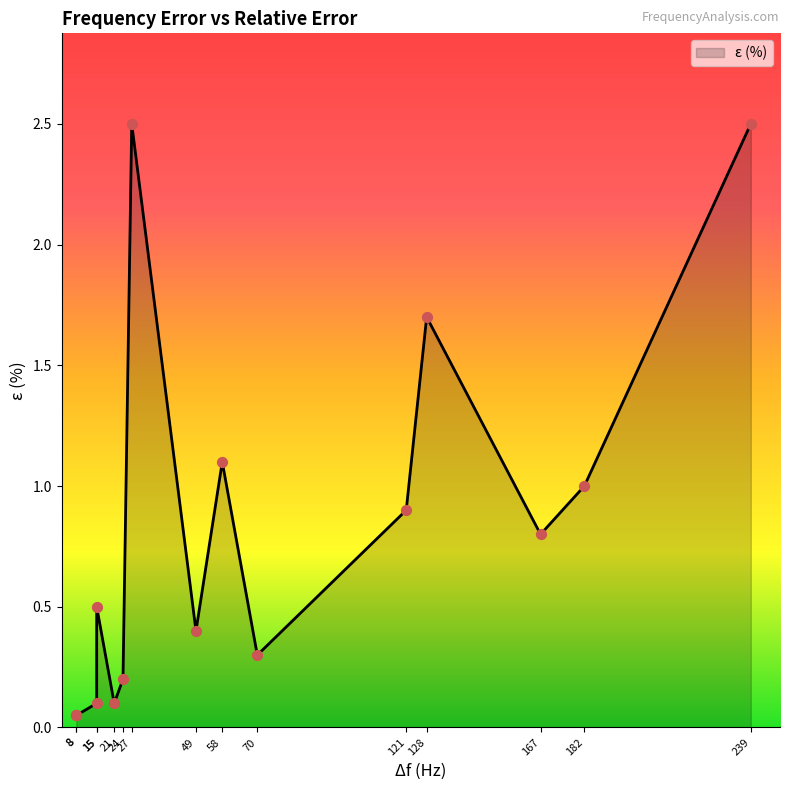

Between 167 and 8, which is larger?

167